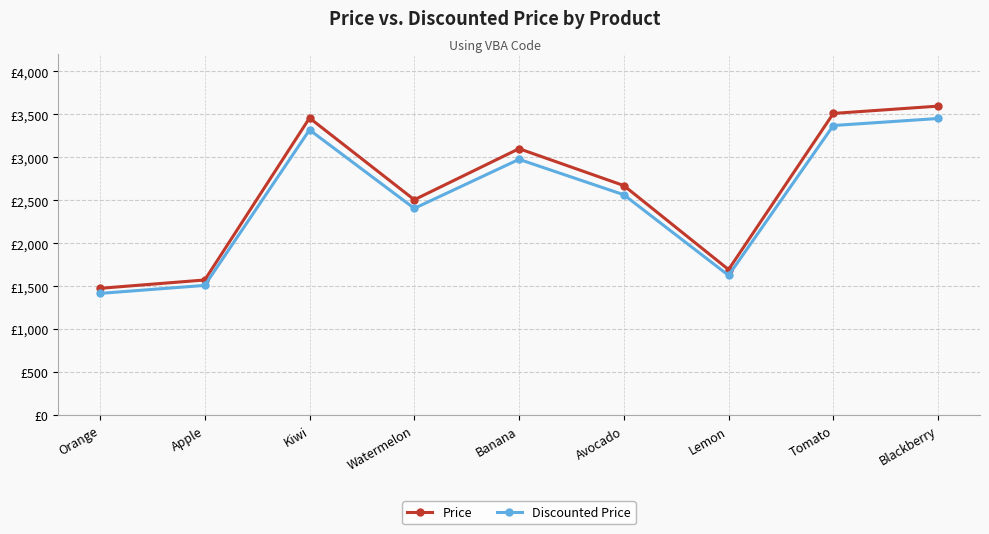

Which category has the lowest value in the Discounted Price series?

Orange